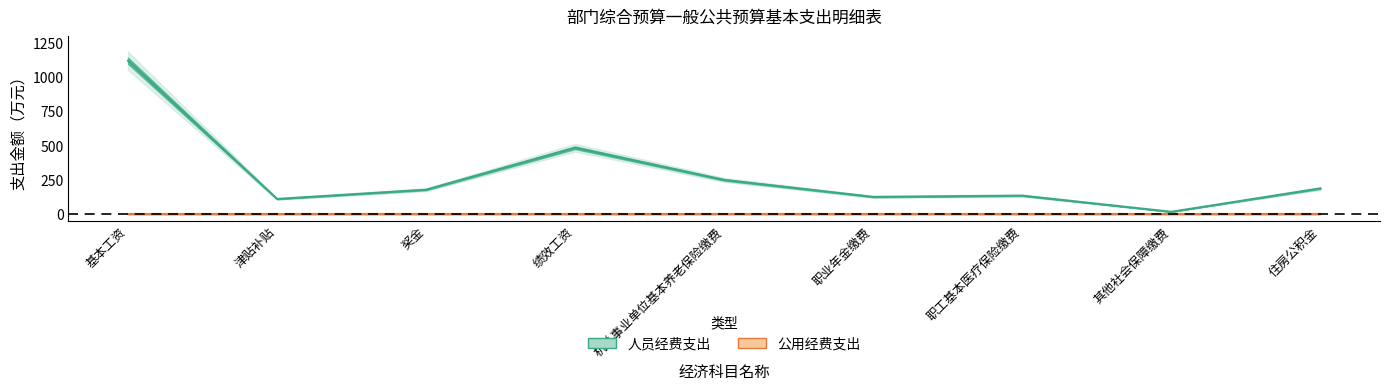

Where is the data nearest to the value 568?

绩效工资